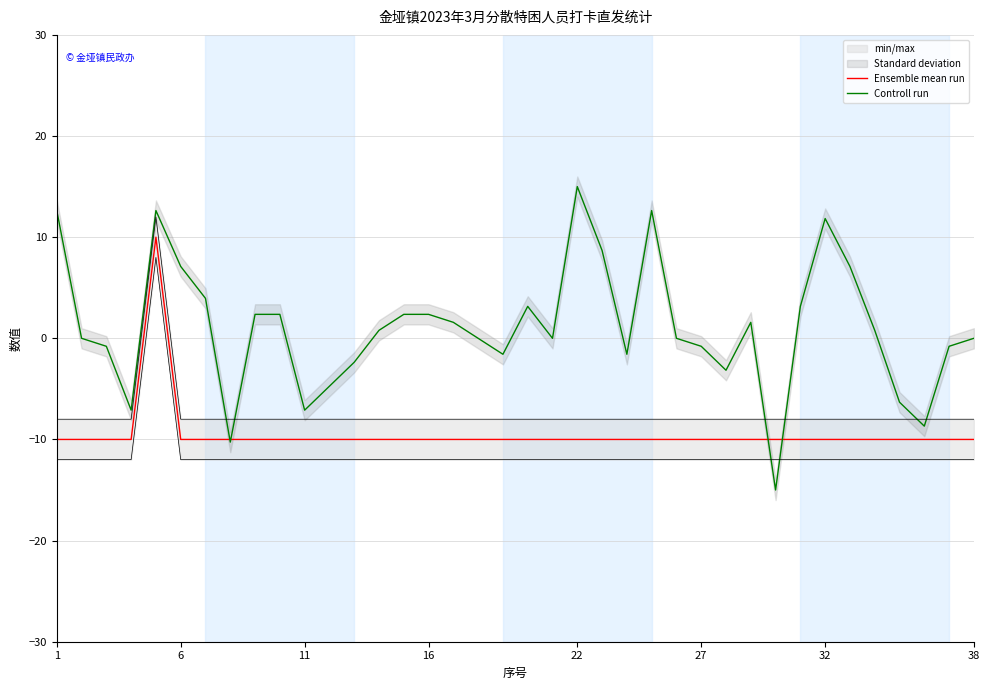

What is the highest value of the Ensemble mean run series?

10.0